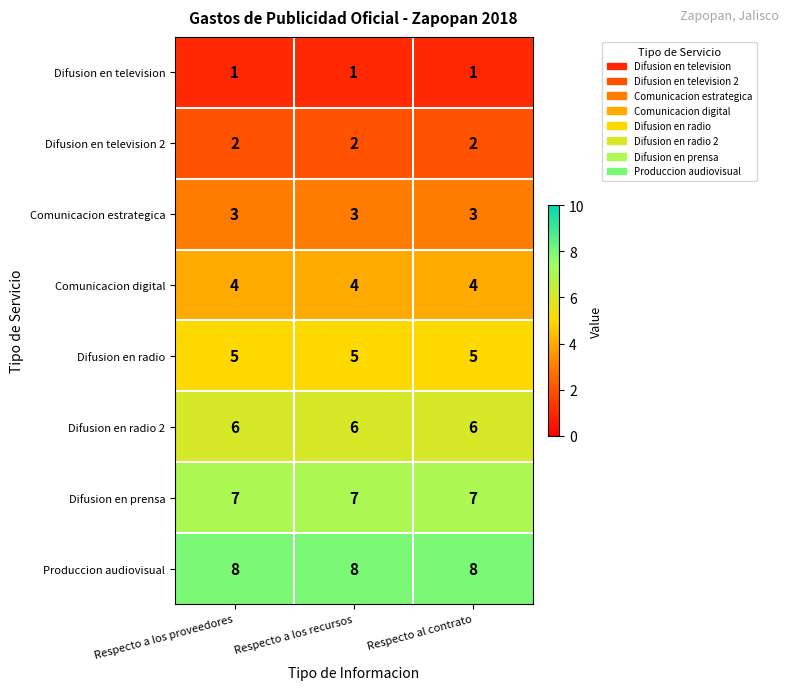

Is the value of Difusion en prensa at Respecto a los recursos greater than the value of Produccion audiovisual at Respecto a los recursos?

No